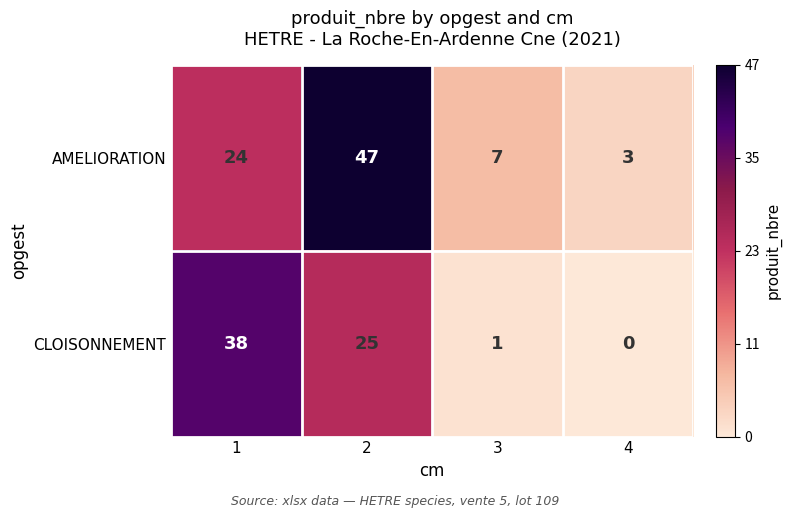

What is the sum of all CLOISONNEMENT values?

64